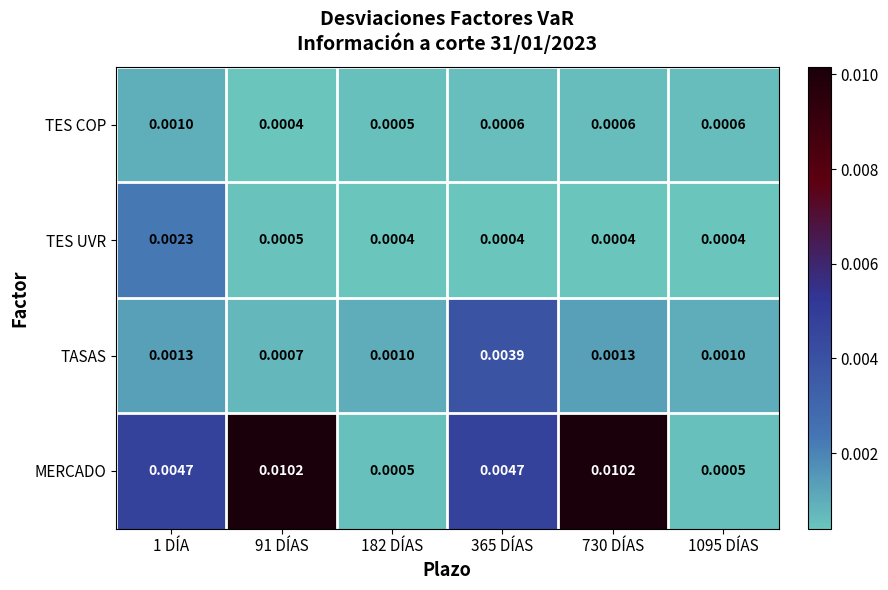

Which series changed the most between 1 DÍA and 730 DÍAS?

MERCADO